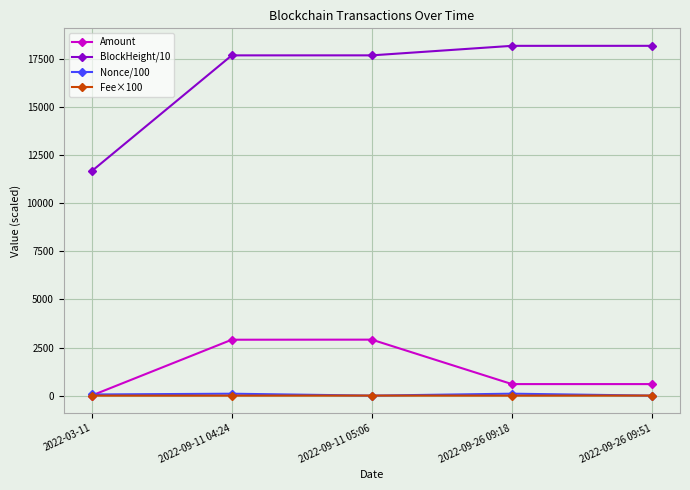

The Nonce/100 series shows 0.0 at 2022-09-11 05:06. True or false?

True